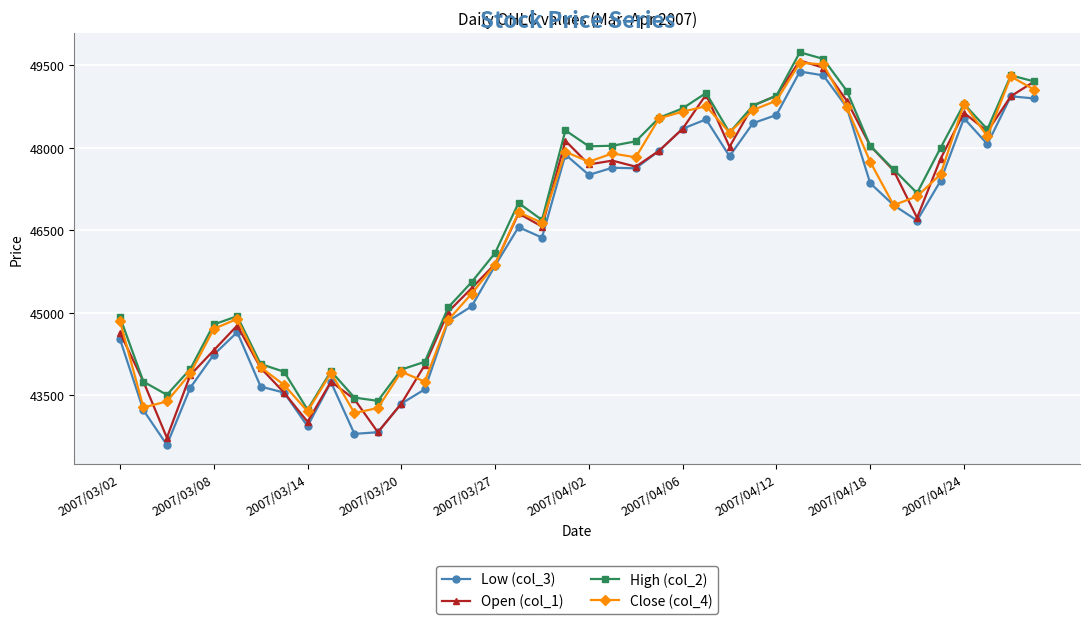

How many data points in Close (col_4) are less than 47120?

20